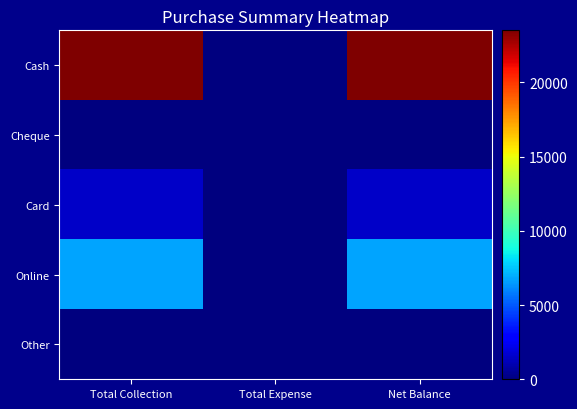

Rank the series by their maximum value, from highest to lowest.

Cash, Online, Card, Cheque, Other